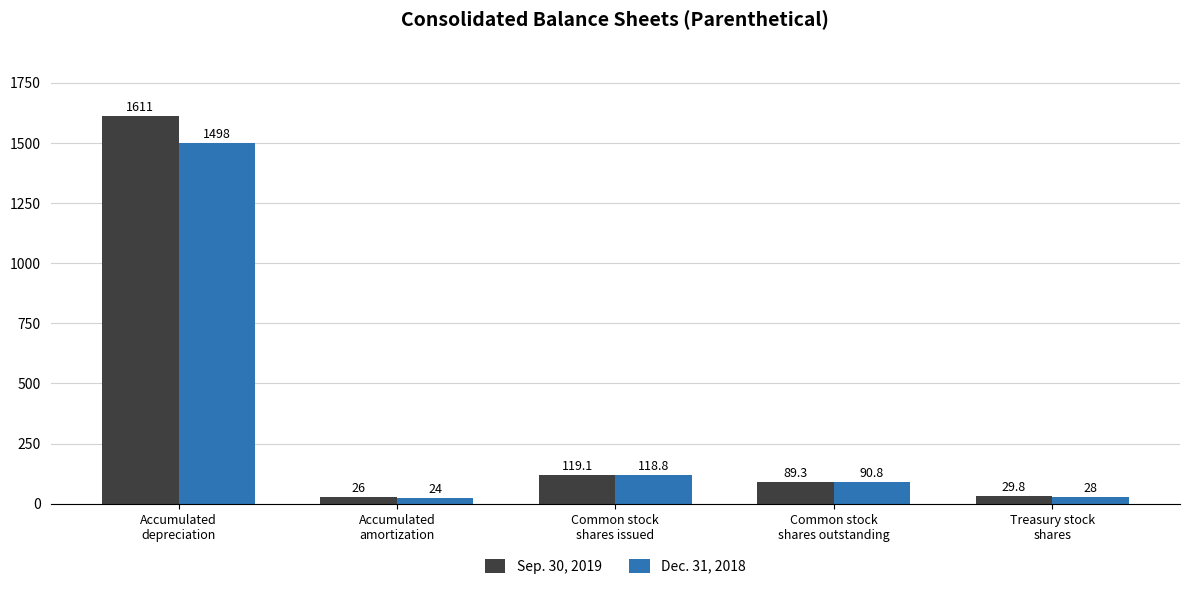

What is the difference between the Sep. 30, 2019 values at Treasury stock
shares and Common stock
shares outstanding?

59.5